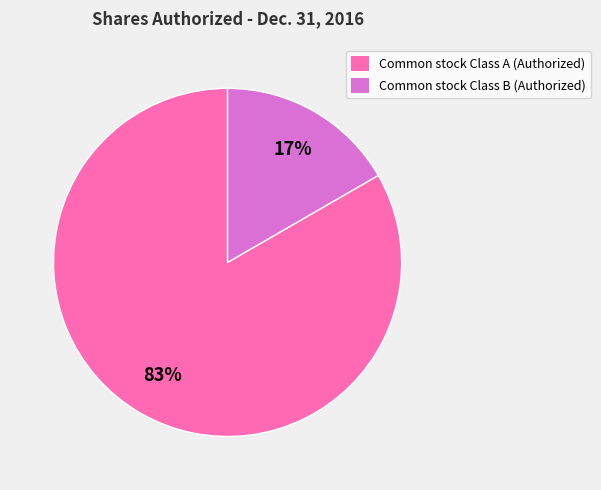

What is the majority slice?

Common stock Class A (Authorized)